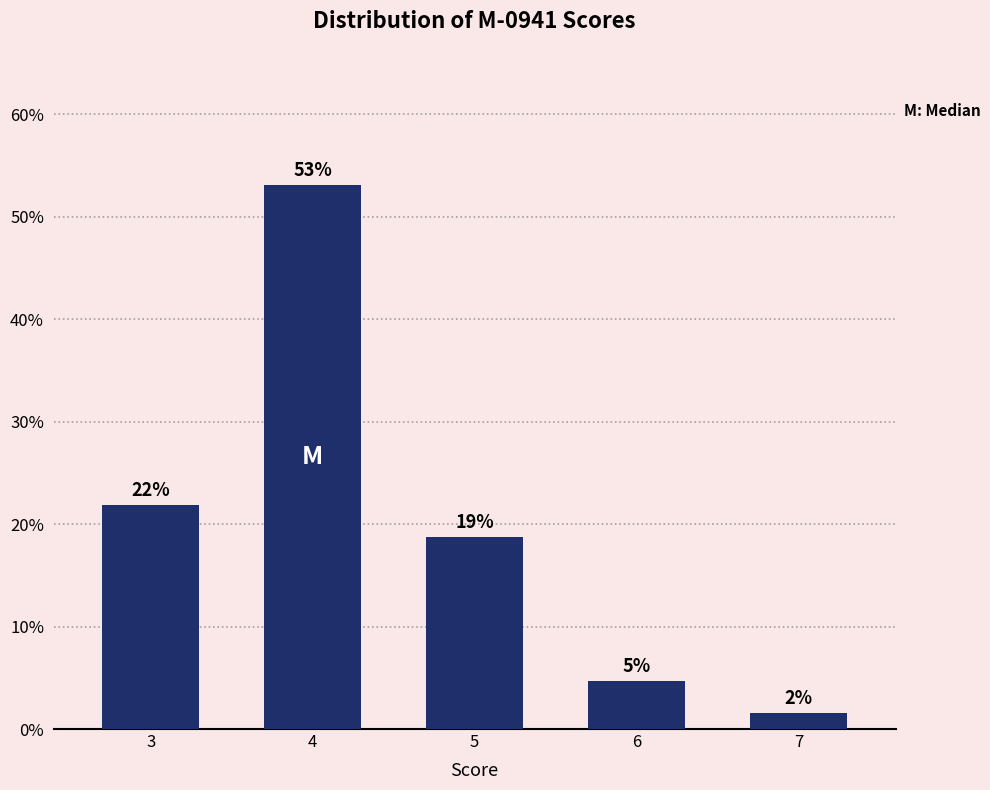

Does the chart contain any negative values?

No